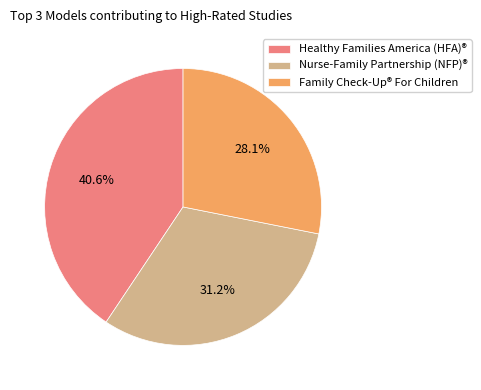

Does any single category account for the majority?

No